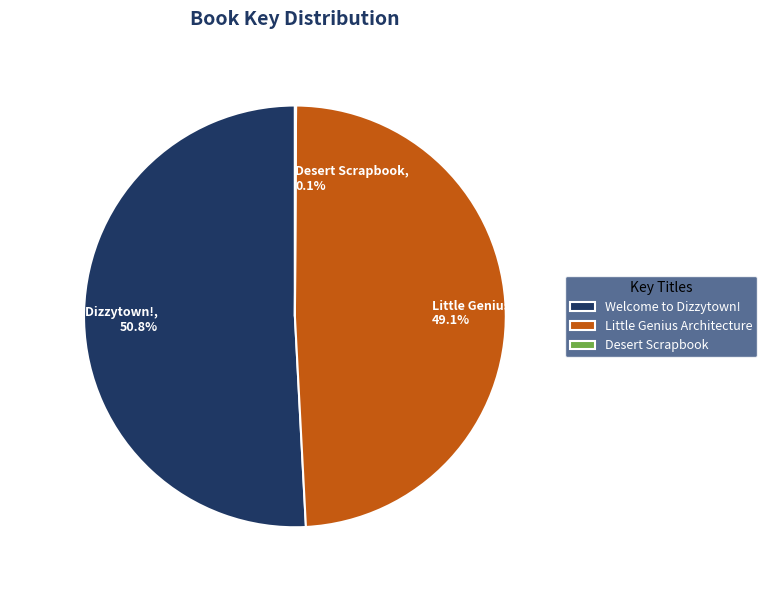

Is there any slice that represents more than half of the pie?

Yes